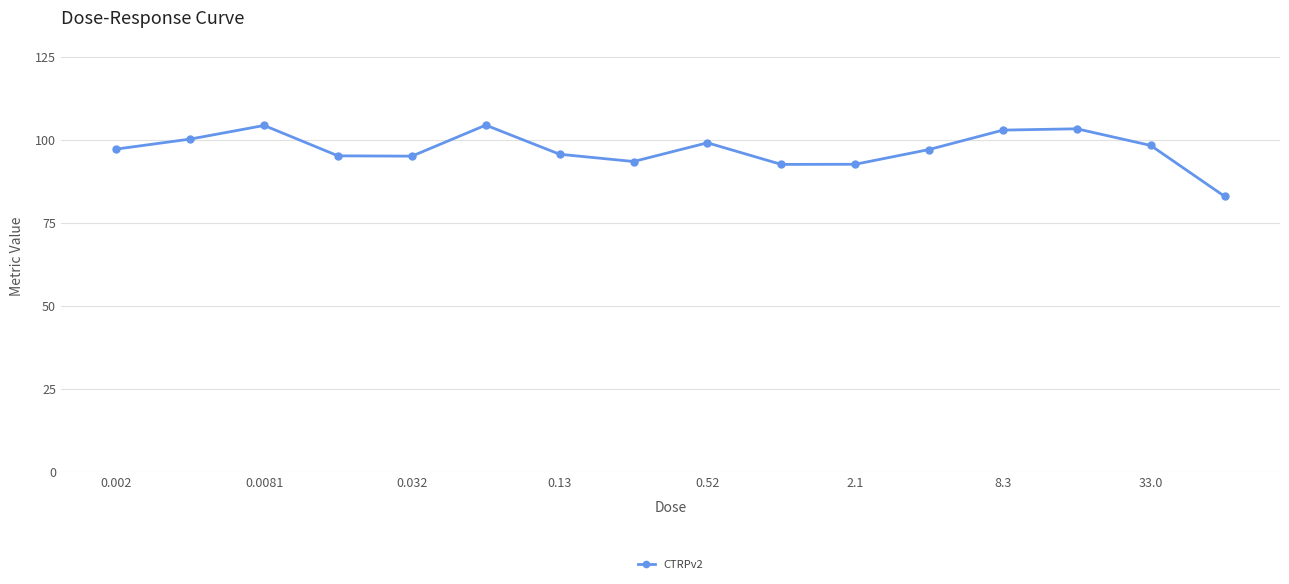

What is the maximum value shown in the chart?

104.4